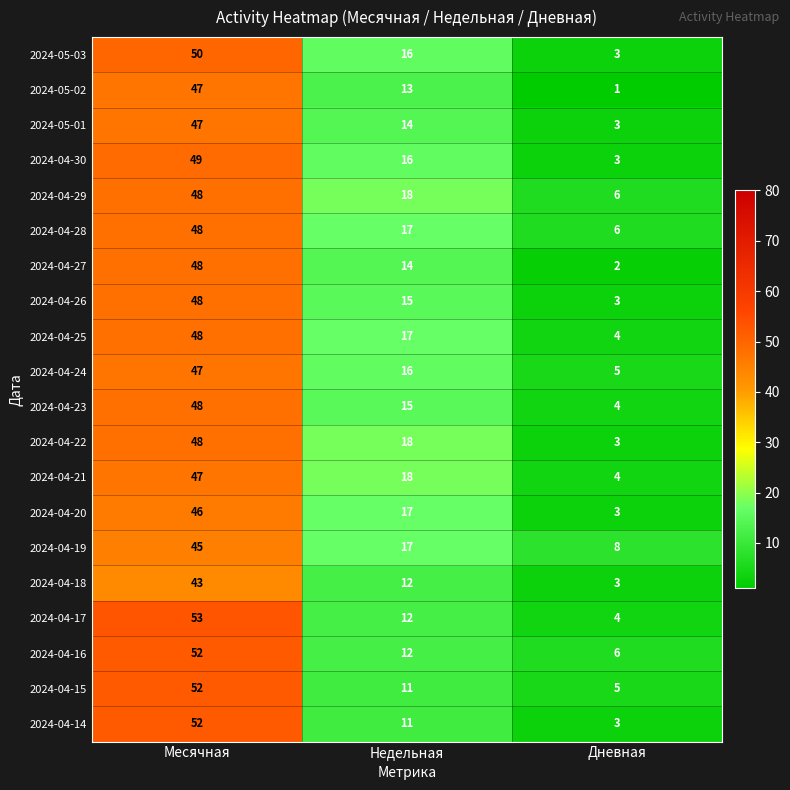

The value of 2024-05-03 at Недельная is 5. True or false?

False